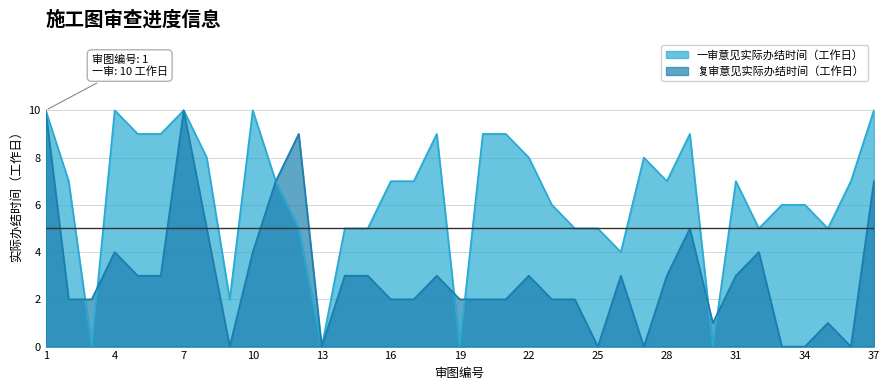

What is the sum of the 复审意见实际办结时间（工作日） values at 25 and 24?

2